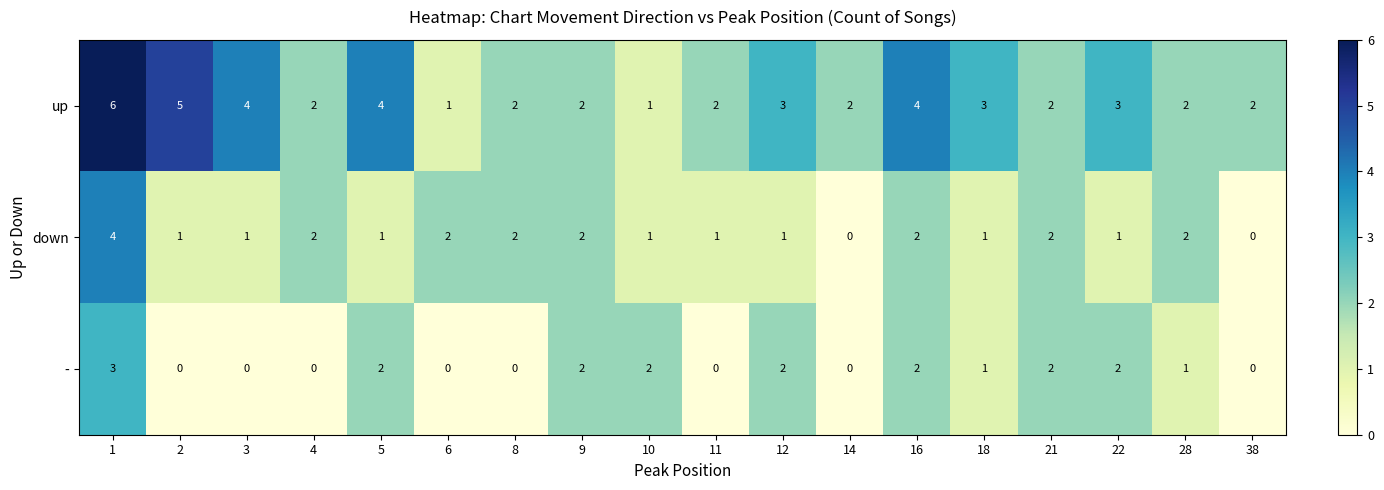

Which series has the widest spread of values?

up